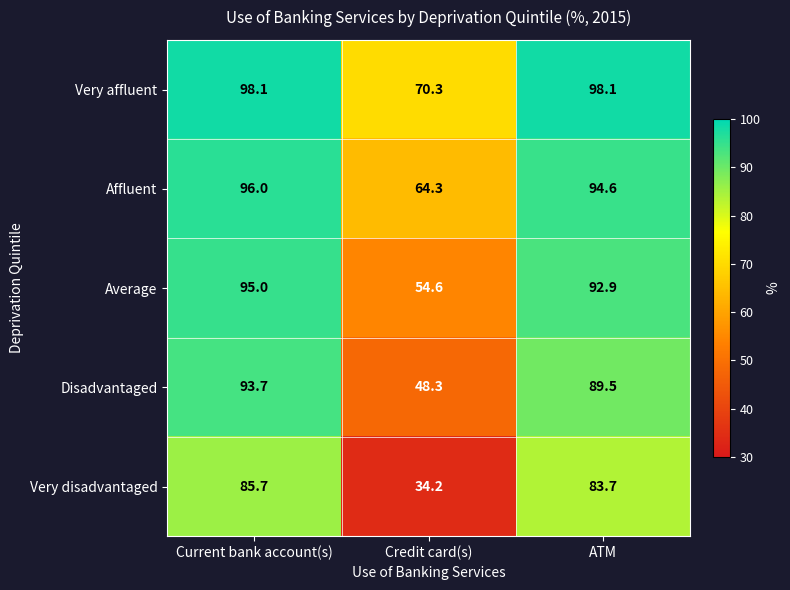

Which series changed the most between Current bank account(s) and Credit card(s)?

Very disadvantaged